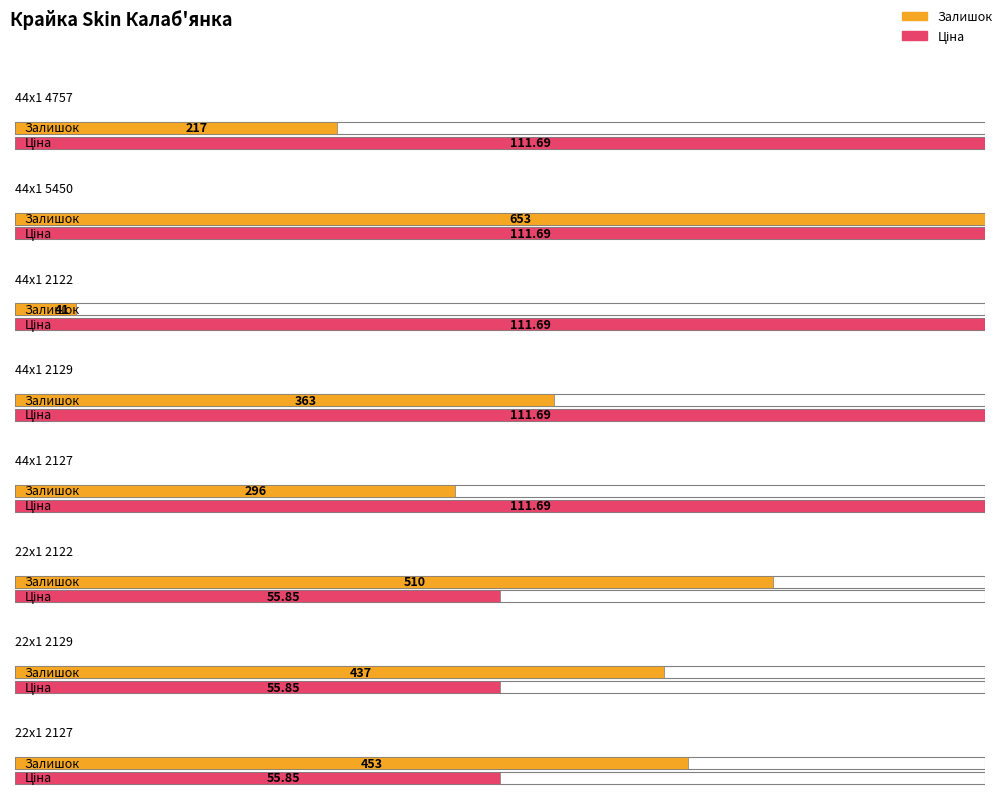

Count the number of data series in this chart.

2